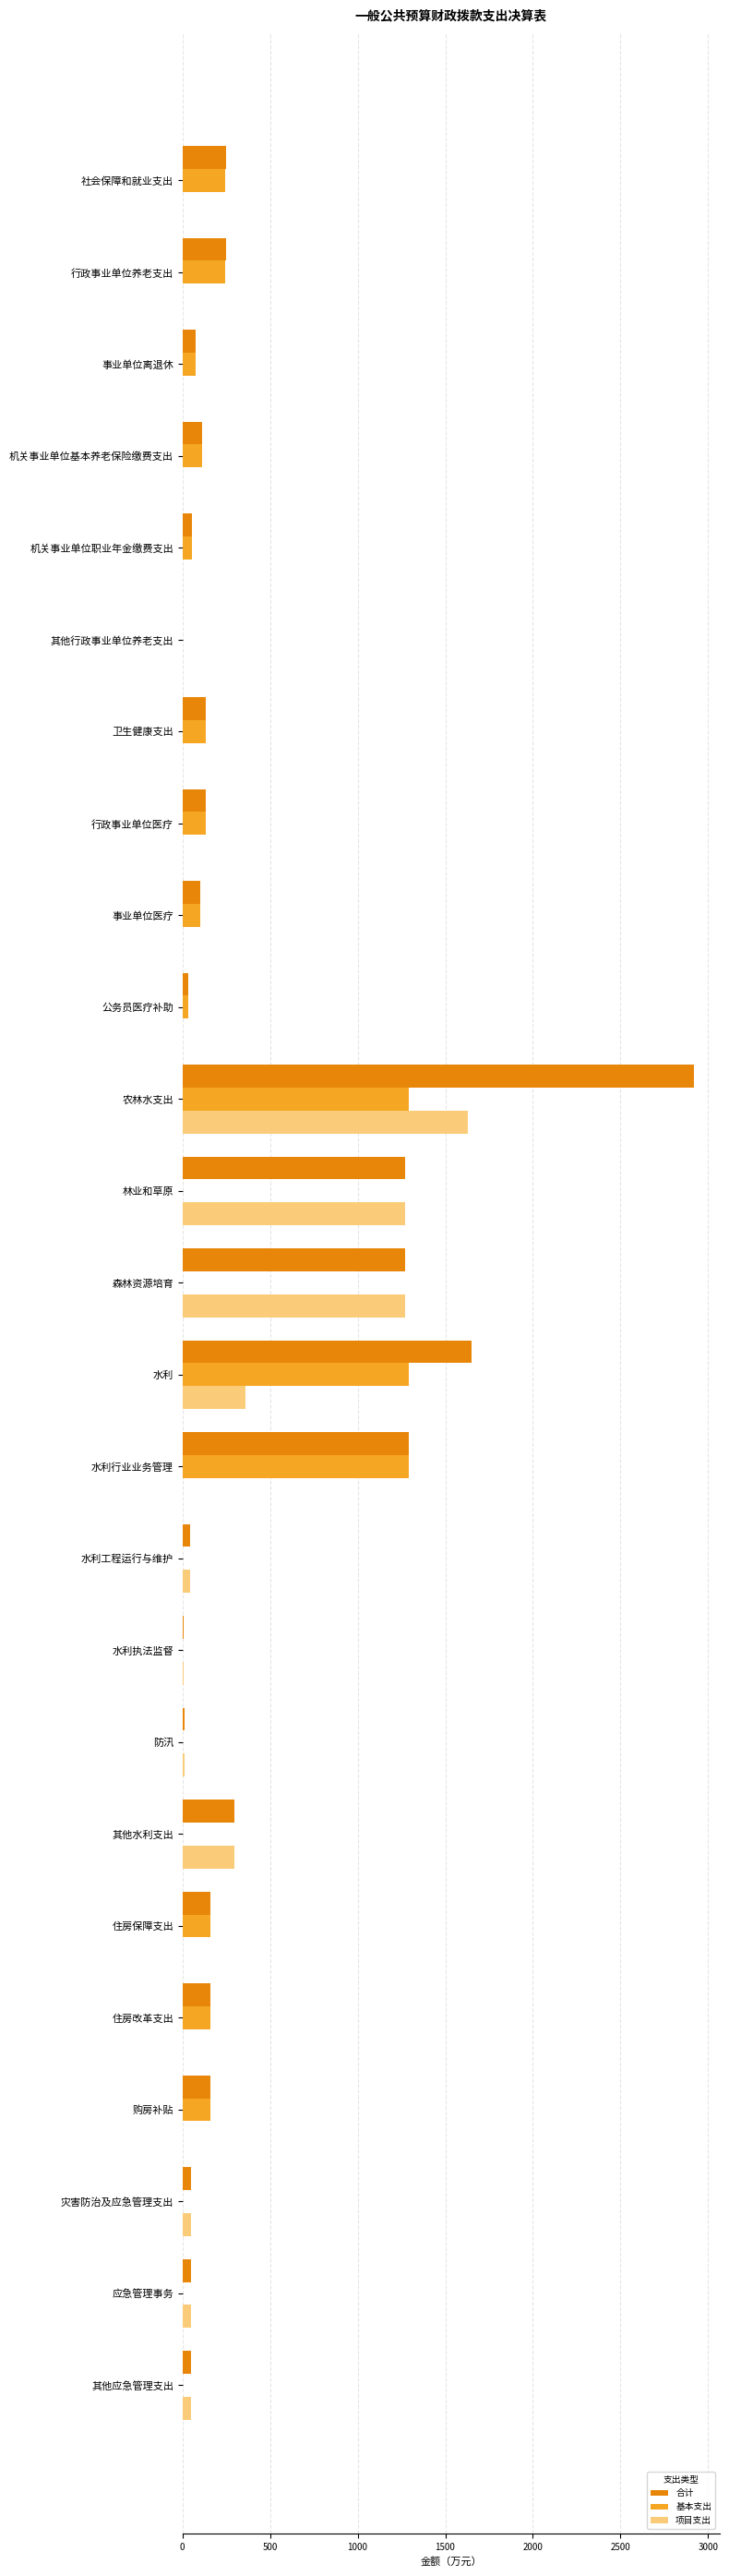

Which series changed the most between 行政事业单位养老支出 and 林业和草原?

项目支出